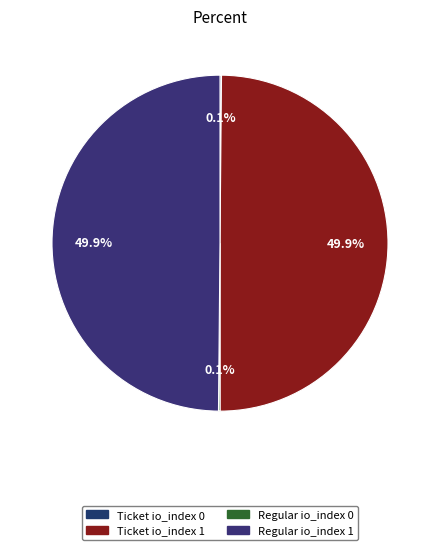

To the nearest percent, what is the difference between the largest and smallest slice percentages?

50%